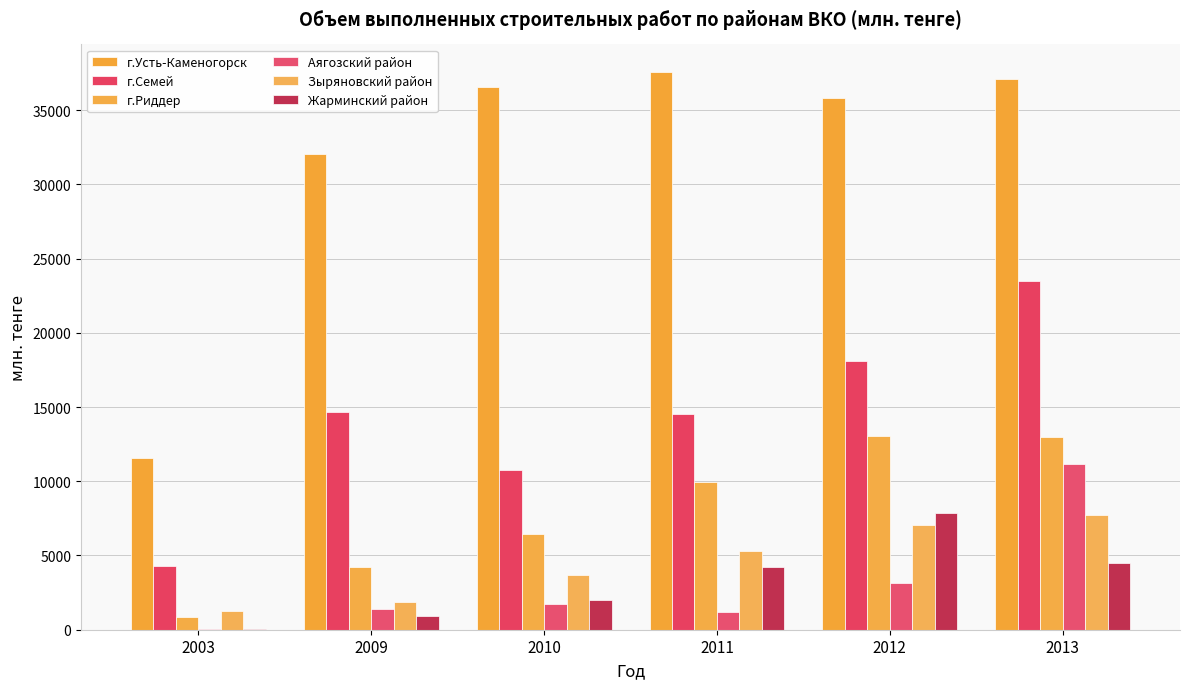

At which label does г.Риддер first exceed 9965?

2011